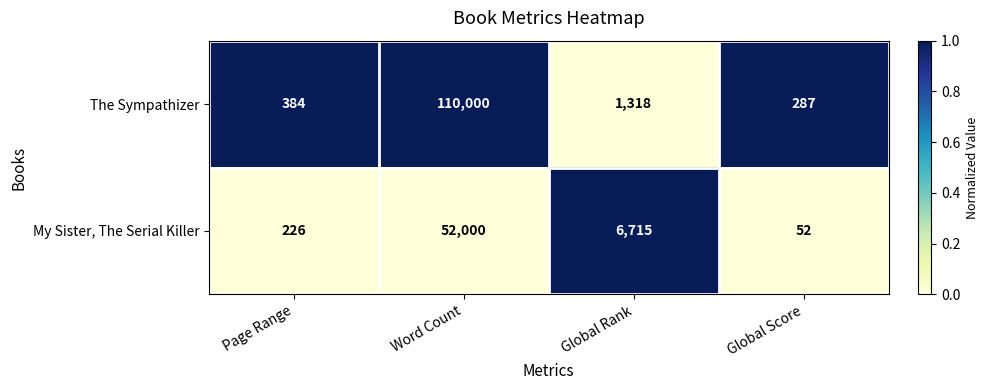

At which label does My Sister, The Serial Killer reach its peak?

Word Count